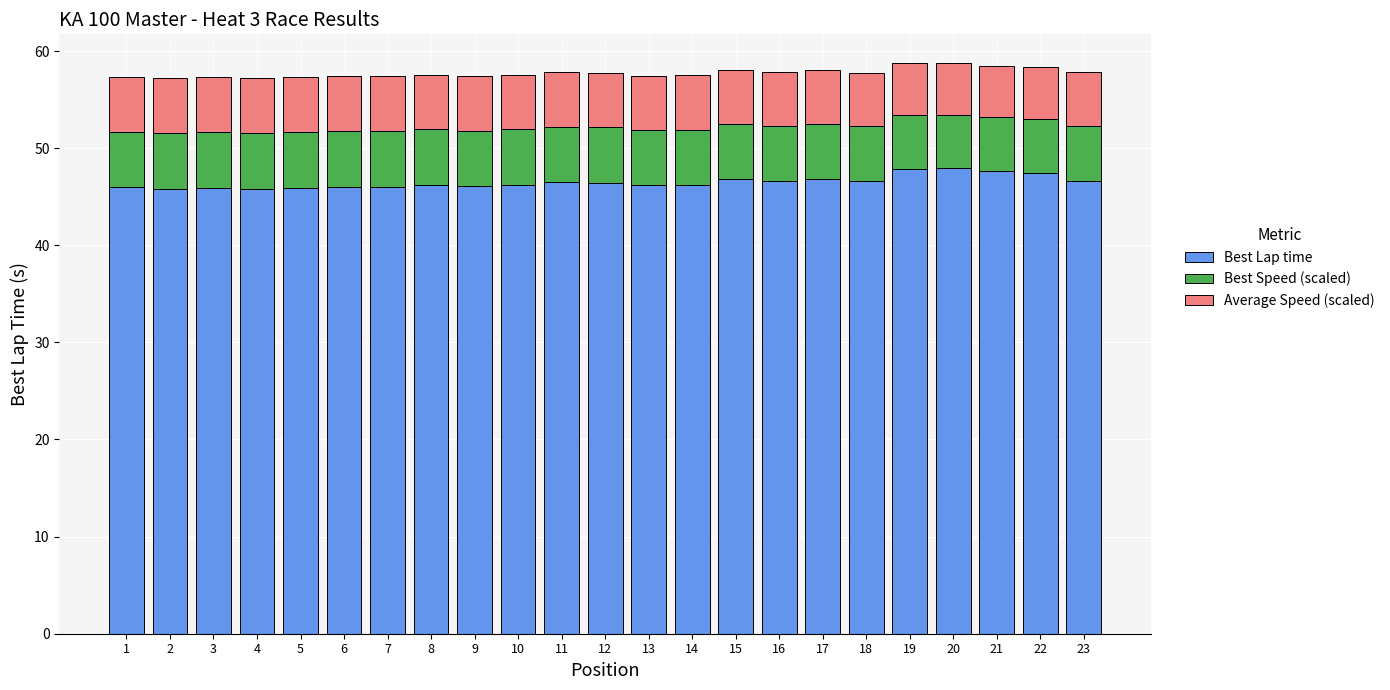

What is the sum of all Best Lap time values?

1069.8